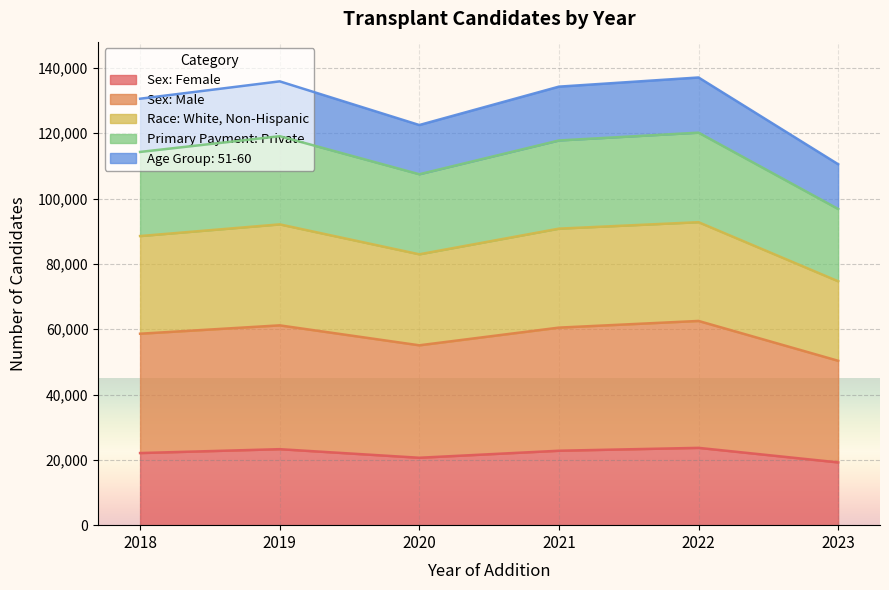

The value of Sex: Female at 2019 is 31181. True or false?

False